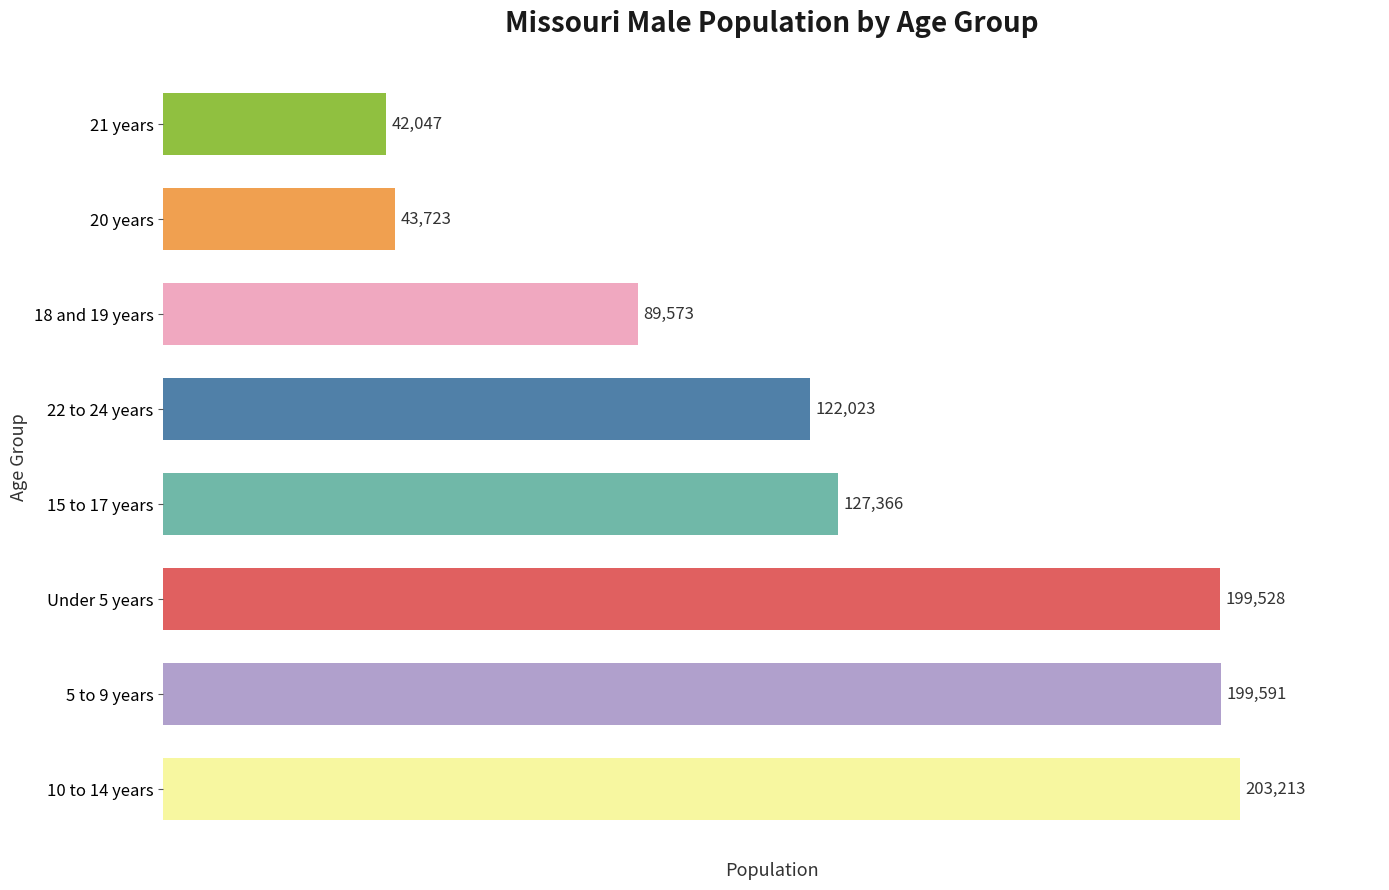

What is the minimum value shown in the chart?

42047